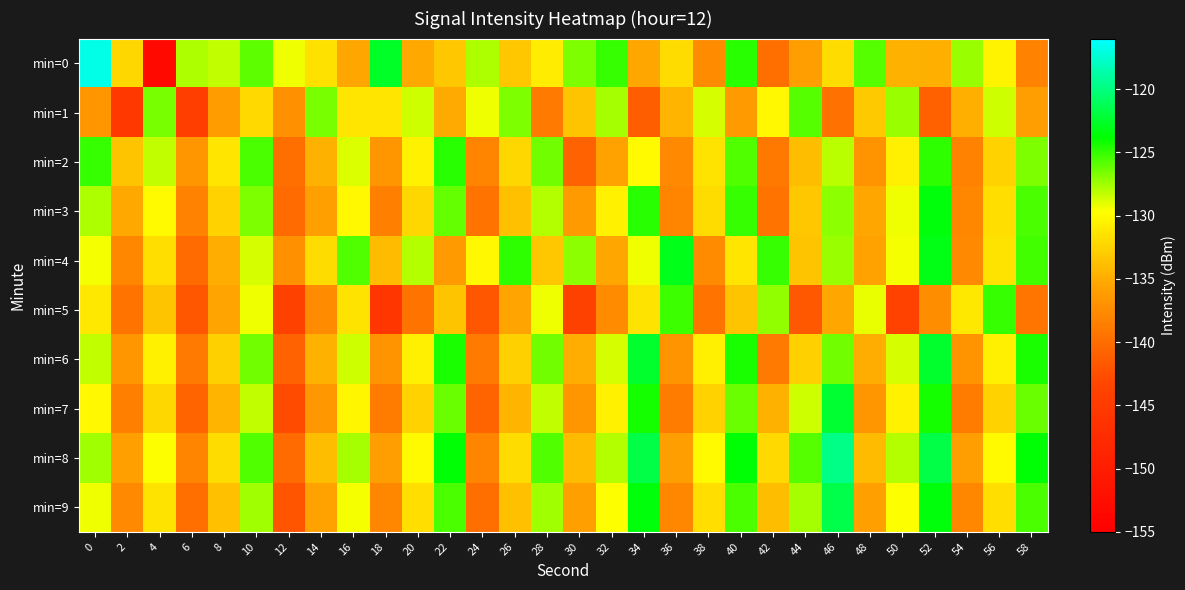

Reading left to right, transcribe all the data shown in this chart.

min=0: 0=-116.9	2=-132.2	4=-153.2	6=-127.8	8=-128.3	10=-126.0	12=-129.4	14=-131.7	16=-135.4	18=-122.7	20=-135.2	22=-133.3	24=-127.7	26=-133.2	28=-130.8	30=-126.7	32=-125.0	34=-135.4	36=-131.9	38=-137.5	40=-124.8	42=-139.8	44=-136.1	46=-132.0	48=-125.8	50=-134.7	52=-134.8	54=-127.3	56=-130.5	58=-138.3
min=1: 0=-136.7	2=-145.3	4=-126.7	6=-144.4	8=-136.2	10=-132.0	12=-137.2	14=-126.6	16=-131.2	18=-131.3	20=-128.5	22=-135.1	24=-129.3	26=-126.8	28=-138.9	30=-133.4	32=-127.6	34=-141.2	36=-134.5	38=-128.7	40=-136.3	42=-130.1	44=-125.9	46=-139.7	48=-133.2	50=-127.4	52=-141.0	54=-134.8	56=-128.6	58=-136.1
min=2: 0=-125.1	2=-133.5	4=-128.2	6=-136.6	8=-131.3	10=-125.5	12=-139.9	14=-134.7	16=-128.9	18=-136.7	20=-130.5	22=-124.7	24=-138.1	26=-132.3	28=-126.5	30=-140.9	32=-135.7	34=-129.9	36=-137.7	38=-131.5	40=-125.7	42=-139.1	44=-133.9	46=-128.1	48=-136.9	50=-130.7	52=-124.9	54=-138.3	56=-132.5	58=-126.7
min=3: 0=-127.8	2=-135.2	4=-129.9	6=-138.3	8=-132.5	10=-126.7	12=-140.1	14=-135.9	16=-130.1	18=-138.5	20=-132.3	22=-126.1	24=-139.5	26=-133.7	28=-127.9	30=-136.3	32=-130.5	34=-124.7	36=-138.1	38=-131.9	40=-125.1	42=-139.5	44=-133.3	46=-127.1	48=-135.5	50=-129.3	52=-123.5	54=-137.9	56=-131.7	58=-125.5
min=4: 0=-129.5	2=-137.9	4=-131.7	6=-140.1	8=-134.9	10=-128.7	12=-137.1	14=-131.9	16=-125.7	18=-134.1	20=-127.9	22=-136.3	24=-130.1	26=-124.9	28=-133.3	30=-127.1	32=-135.5	34=-129.3	36=-123.1	38=-137.5	40=-131.3	42=-125.1	44=-133.5	46=-127.3	48=-135.7	50=-129.5	52=-123.3	54=-137.7	56=-131.5	58=-125.3
min=5: 0=-131.2	2=-139.6	4=-133.4	6=-141.8	8=-135.6	10=-129.4	12=-143.8	14=-137.6	16=-131.4	18=-145.8	20=-139.6	22=-133.4	24=-141.8	26=-135.6	28=-129.4	30=-143.8	32=-137.6	34=-131.4	36=-125.2	38=-139.6	40=-133.4	42=-127.2	44=-141.6	46=-135.4	48=-129.2	50=-143.6	52=-137.4	54=-131.2	56=-125.0	58=-139.4
min=6: 0=-128.3	2=-136.7	4=-130.5	6=-138.9	8=-132.7	10=-126.5	12=-140.9	14=-134.7	16=-128.5	18=-136.9	20=-130.7	22=-124.5	24=-138.9	26=-132.7	28=-126.5	30=-134.9	32=-128.7	34=-122.5	36=-136.9	38=-130.7	40=-124.5	42=-138.9	44=-132.7	46=-126.5	48=-134.9	50=-128.7	52=-122.5	54=-136.9	56=-130.7	58=-124.5
min=7: 0=-130.1	2=-138.5	4=-132.3	6=-140.7	8=-134.5	10=-128.3	12=-142.7	14=-136.5	16=-130.3	18=-138.7	20=-132.5	22=-126.3	24=-140.7	26=-134.5	28=-128.3	30=-136.7	32=-130.5	34=-124.3	36=-138.7	38=-132.5	40=-126.3	42=-134.7	44=-128.5	46=-122.3	48=-136.7	50=-130.5	52=-124.3	54=-138.7	56=-132.5	58=-126.3
min=8: 0=-127.5	2=-135.9	4=-129.7	6=-138.1	8=-131.9	10=-125.7	12=-140.1	14=-133.9	16=-127.7	18=-136.1	20=-129.9	22=-123.7	24=-138.1	26=-131.9	28=-125.7	30=-134.1	32=-127.9	34=-121.7	36=-136.1	38=-129.9	40=-123.7	42=-132.1	44=-125.9	46=-119.7	48=-134.1	50=-127.9	52=-121.7	54=-136.1	56=-129.9	58=-123.7
min=9: 0=-129.3	2=-137.7	4=-131.5	6=-139.9	8=-133.7	10=-127.5	12=-141.9	14=-135.7	16=-129.5	18=-137.9	20=-131.7	22=-125.5	24=-139.9	26=-133.7	28=-127.5	30=-135.9	32=-129.7	34=-123.5	36=-137.9	38=-131.7	40=-125.5	42=-133.9	44=-127.7	46=-121.5	48=-135.9	50=-129.7	52=-123.5	54=-137.9	56=-131.7	58=-125.5